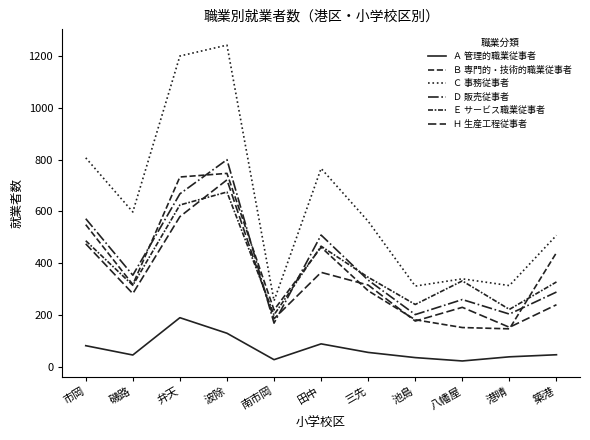

Read the Ｂ 専門的・技術的職業従事者 value at 波除, to the nearest 100.

700